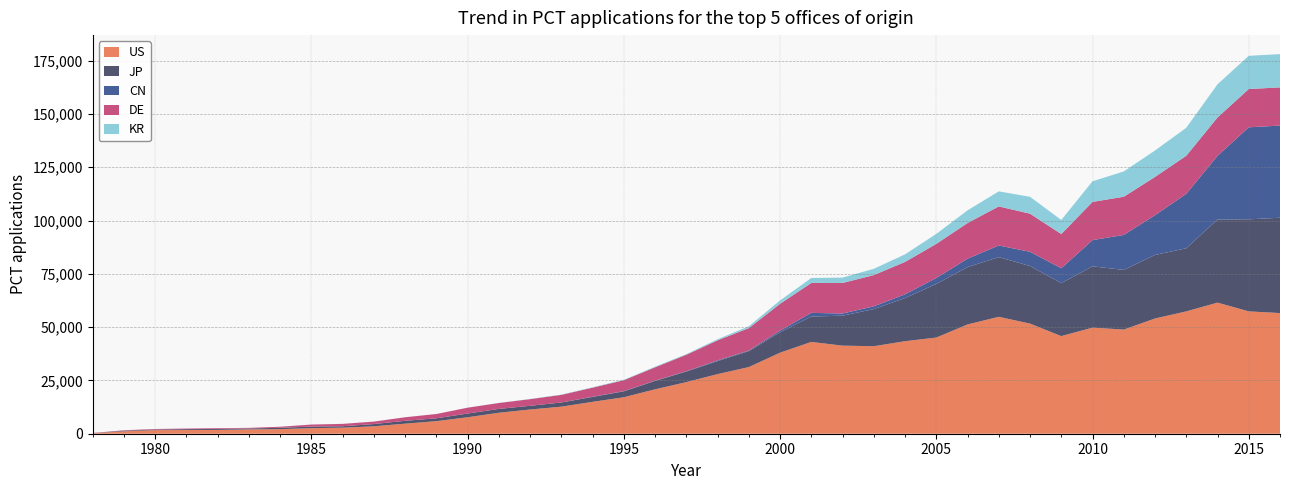

Reading right to left, list all the values displayed in this chart.

US: 2016=56595	2015=57395	2014=61492	2013=57385	2012=54049	2011=48851	2010=49764	2009=45790	2008=51652	2007=54843	2006=51249	2005=45111	2004=43398	2003=41046	2002=41316	2001=43060	2000=38015	1999=31263	1998=27958	1997=24198	1996=20829	1995=17103	1994=14949	1993=12686	1992=11358	1991=9834	1990=7719	1989=5889	1988=4714	1987=3486	1986=2843	1985=2601	1984=2141	1983=2035	1982=1796	1981=1728	1980=1689	1979=1126	1978=240
JP: 2016=44722	2015=43168	2014=39000	2013=29609	2012=29802	2011=27984	2010=28760	2009=24841	2008=27025	2007=28001	2006=26906	2005=25145	2004=20268	2003=17415	2002=14061	2001=11905	2000=9569	1999=7474	1998=6103	1997=4965	1996=3939	1995=2775	1994=2305	1993=1964	1992=1740	1991=1808	1990=1747	1989=1341	1988=1342	1987=1042	1986=671	1985=738	1984=629	1983=446	1982=444	1981=419	1980=283	1979=303	1978=67
CN: 2016=43232	2015=43168	2014=29846	2013=25548	2012=18655	2011=16406	2010=12296	2009=6993	2008=6657	2007=5453	2006=3945	2005=2798	2004=1707	2003=1297	2002=1015	2001=1730	2000=781	1999=276	1998=345	1997=166	1996=123	1995=103	1994=106	1993=1	1992=0	1991=1	1990=0	1989=0	1988=1	1987=1	1986=0	1985=1	1984=0	1983=0	1982=0	1981=0	1980=0	1979=0	1978=0
DE: 2016=17914	2015=17952	2014=18011	2013=17842	2012=17960	2011=17927	2010=17927	2009=16037	2008=17891	2007=18323	2006=16736	2005=15997	2004=15217	2003=14653	2002=14323	2001=14029	2000=12581	1999=10516	1998=9407	1997=7714	1996=6265	1995=5129	1994=4244	1993=3576	1992=3118	1991=2772	1990=2741	1989=2015	1988=1664	1987=1161	1986=1105	1985=963	1984=497	1983=267	1982=357	1981=278	1980=249	1979=189	1978=46
KR: 2016=15613	2015=15573	2014=15553	2013=13130	2012=12391	2011=11847	2010=9669	2009=6611	2008=7906	2007=7064	2006=5936	2005=4691	2004=3555	2003=2946	2002=2520	2001=2324	2000=1582	1999=870	1998=510	1997=305	1996=306	1995=196	1994=192	1993=128	1992=84	1991=37	1990=24	1989=13	1988=23	1987=15	1986=20	1985=22	1984=10	1983=0	1982=0	1981=0	1980=0	1979=0	1978=0